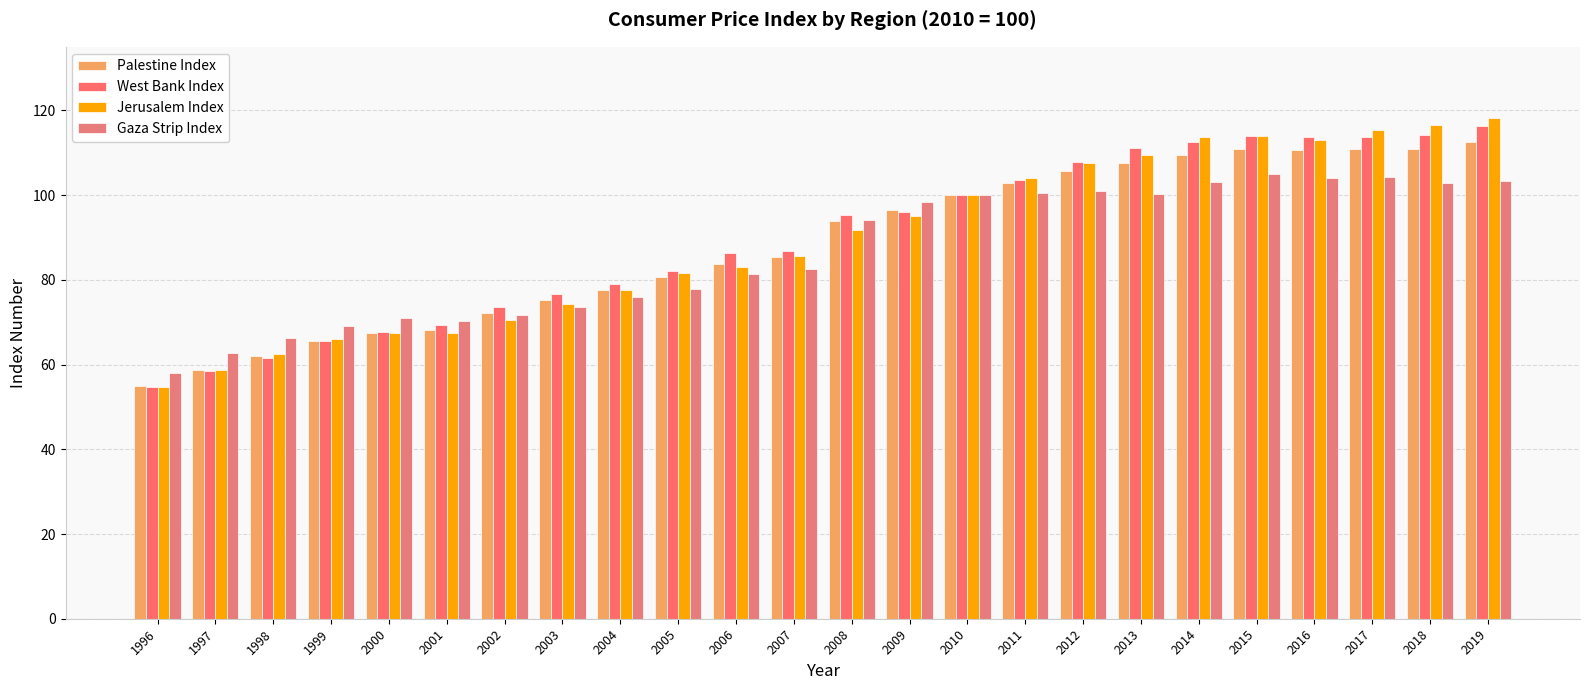

True or false: Palestine Index has a value of 91.2 at 1999.

False